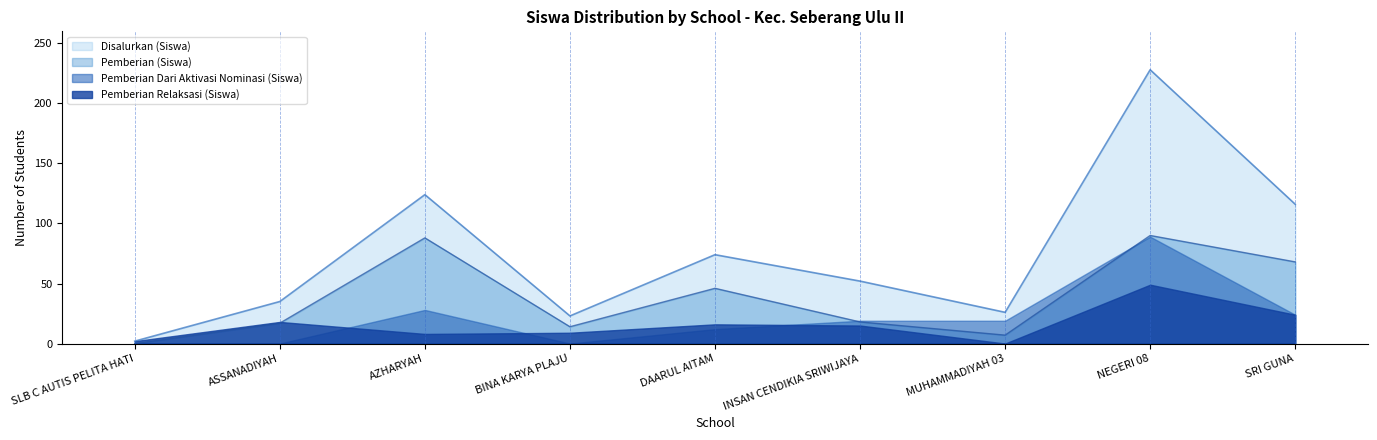

What is the difference between the maximum and minimum values in the Pemberian (Siswa) series?

90